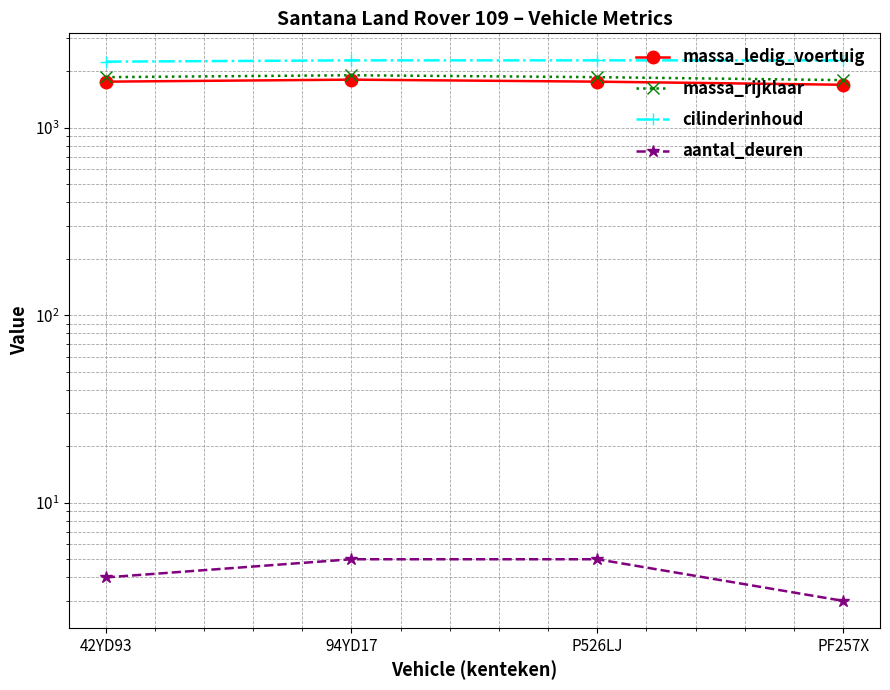

What is the smallest value displayed?

3